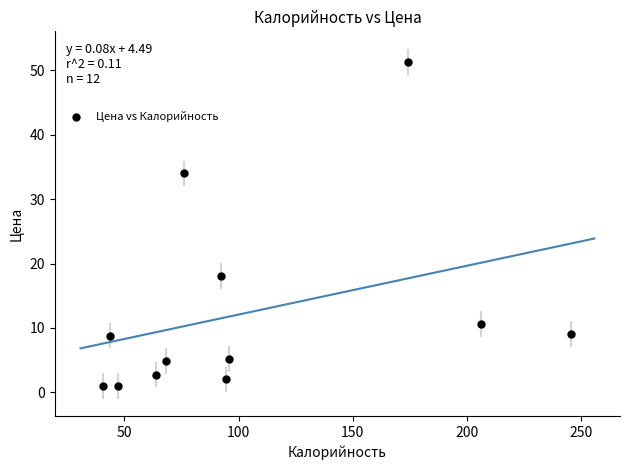

What is the average Y value?

12.4